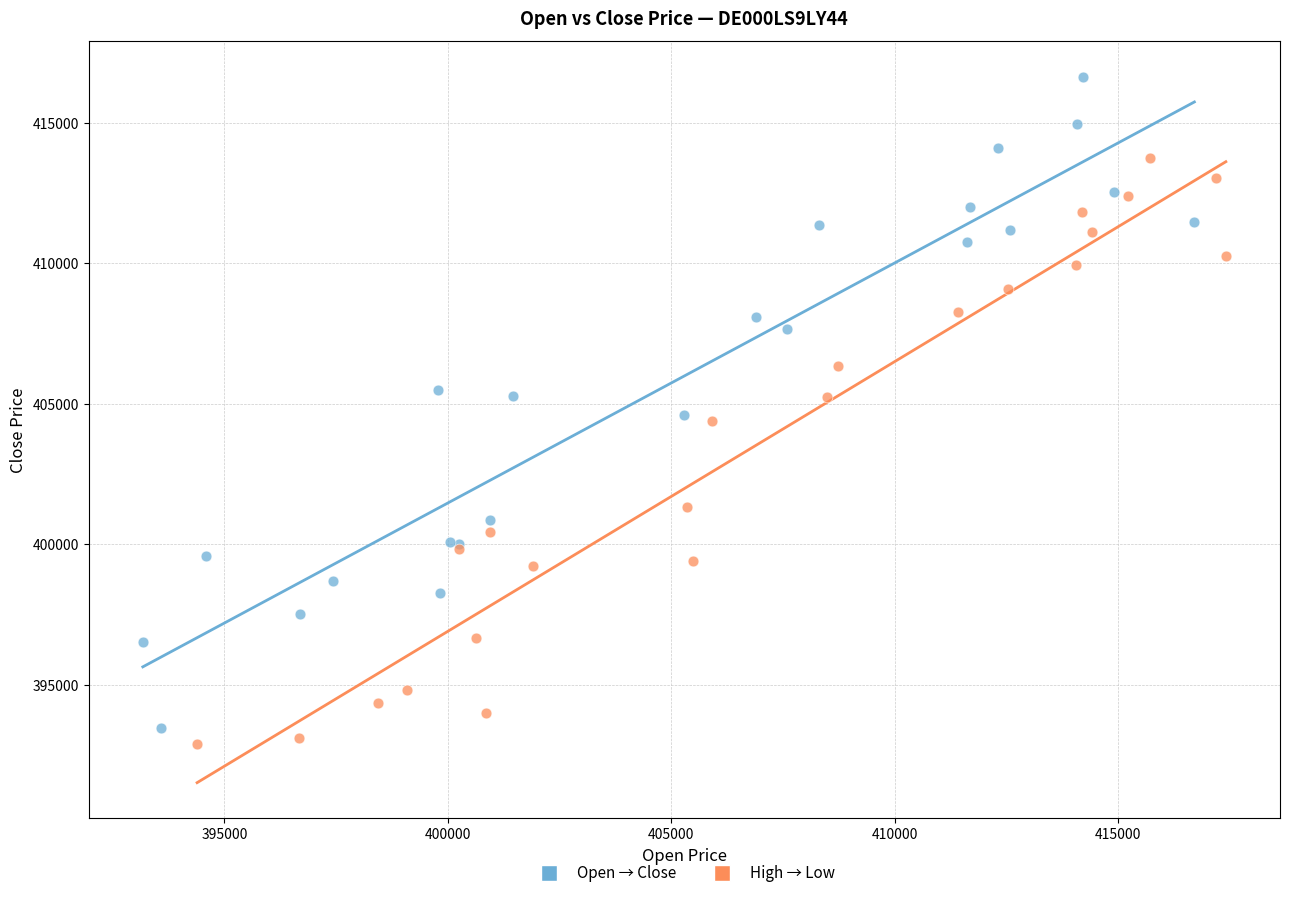

Which series has the largest Y range (max minus min)?

Open → Close